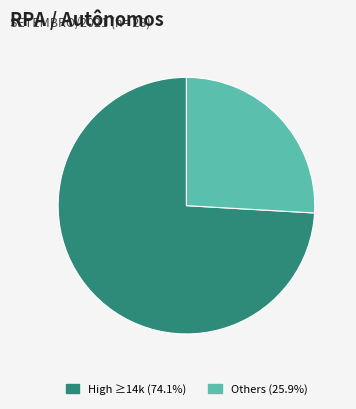

Does any single category account for the majority?

Yes